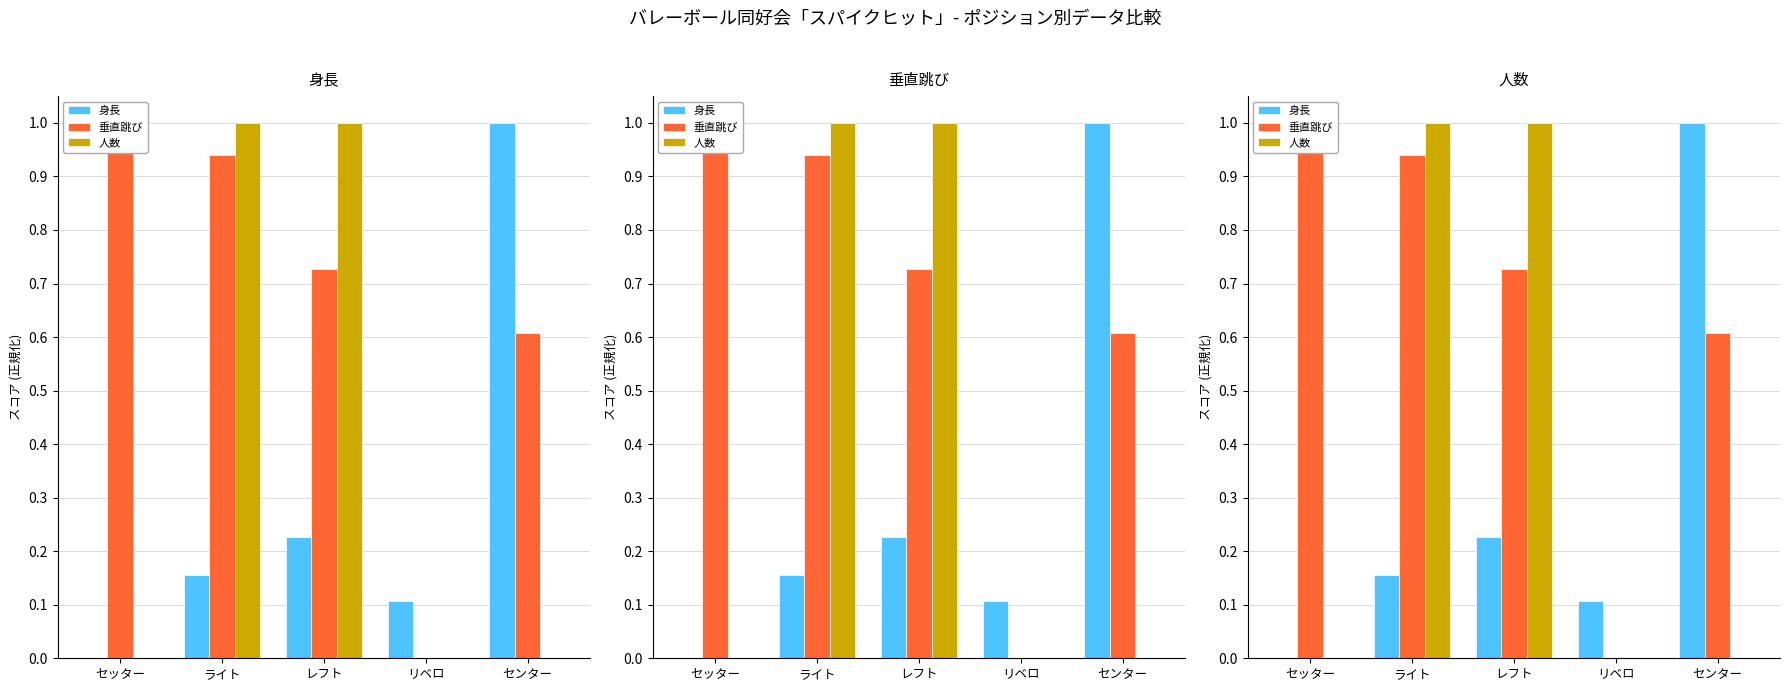

Reading left to right, list all the values displayed in this chart.

身長: 0.0	0.2	0.2	0.1	1.0
垂直跳び: 1.0	0.9	0.7	0.0	0.6
人数: 0.0	1.0	1.0	0.0	0.0